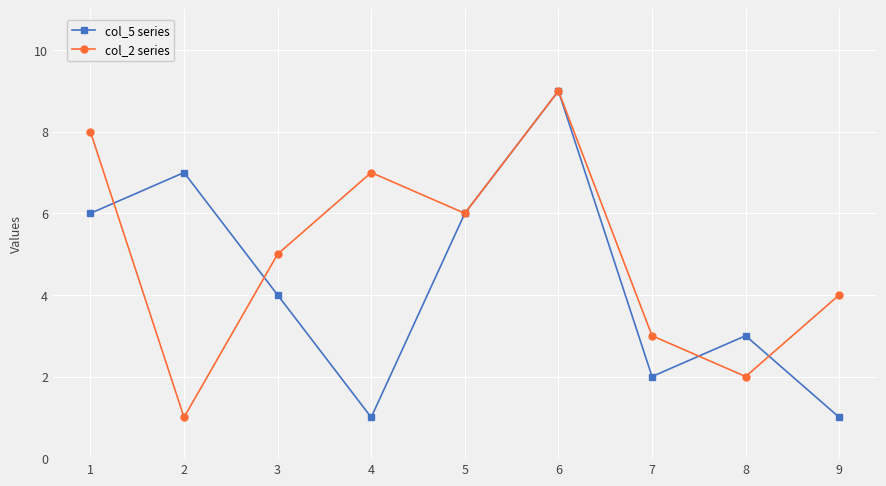

Reading left to right, transcribe all the data shown in this chart.

col_5 series: 1=6	2=7	3=4	4=1	5=6	6=9	7=2	8=3	9=1
col_2 series: 1=8	2=1	3=5	4=7	5=6	6=9	7=3	8=2	9=4